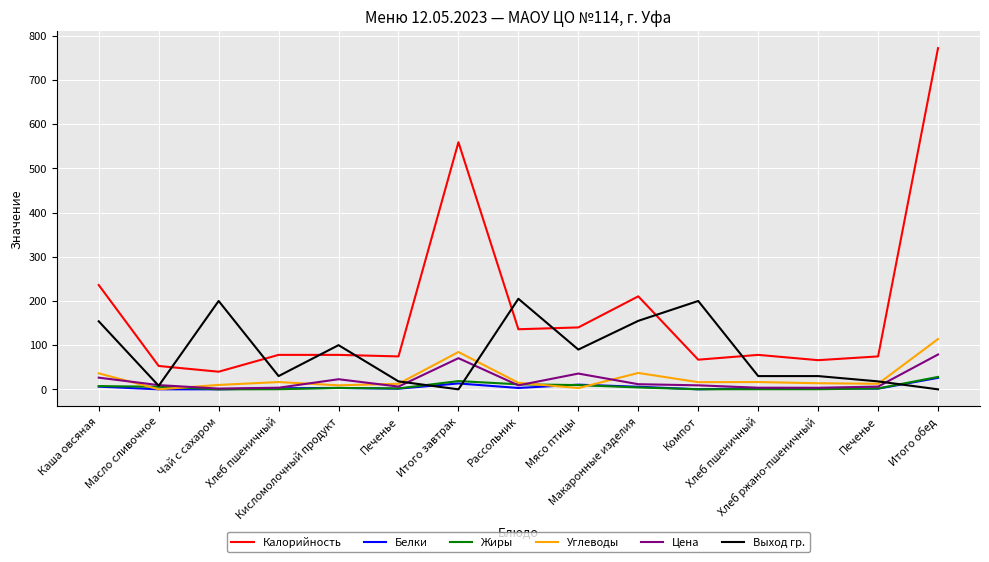

Is this an area chart (filled region under the line)?

No